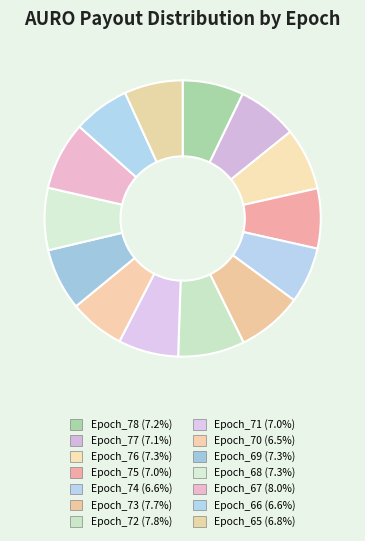

What is the smallest slice in the pie chart?

Epoch_70